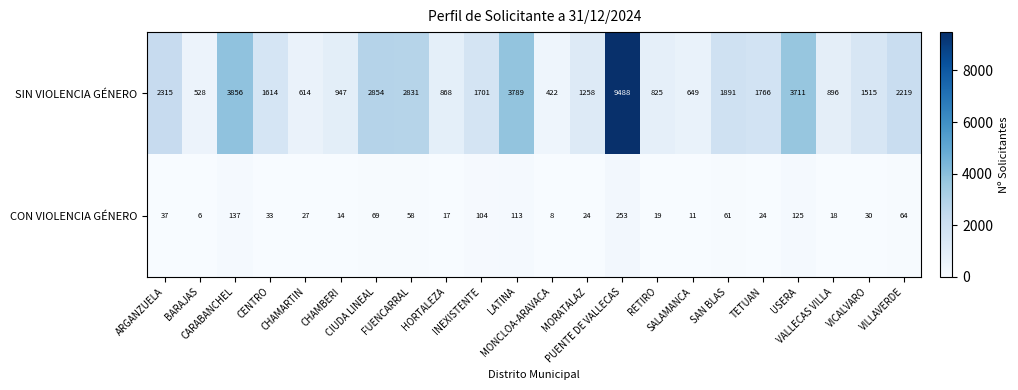

Which series has the widest spread of values?

SIN VIOLENCIA GÉNERO